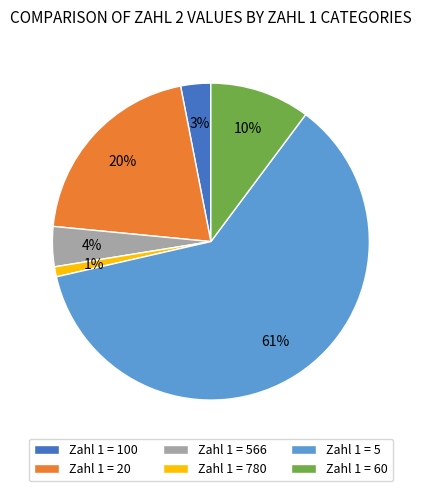

Does Zahl 1 = 5 account for over 50% of the chart?

Yes